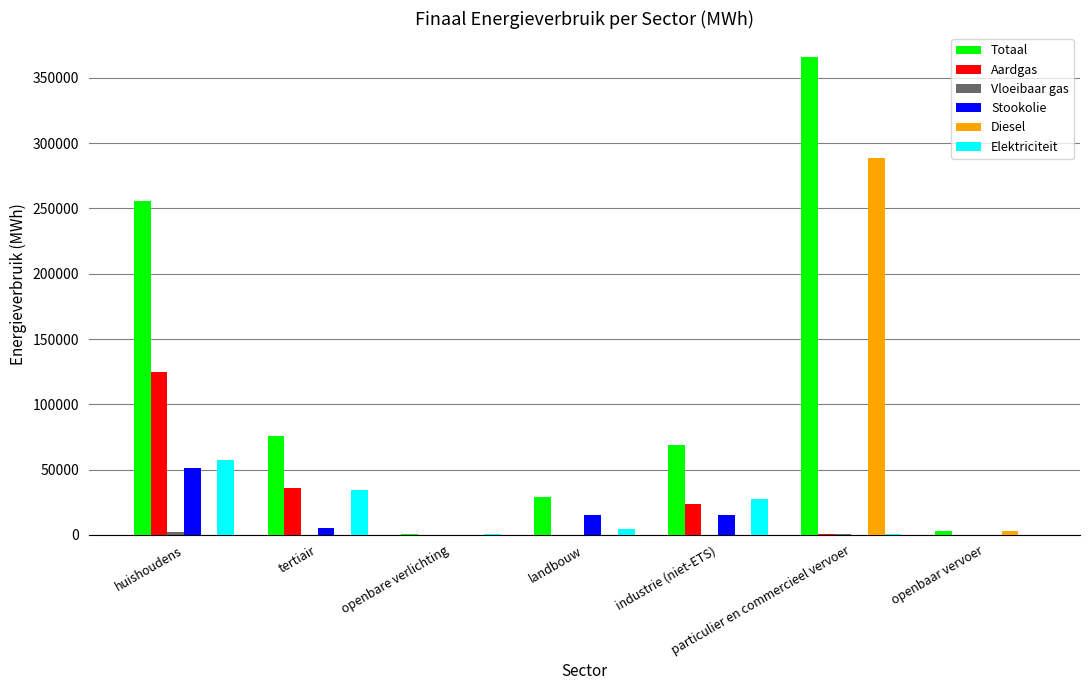

What is the sum of all Stookolie values?

86676.5